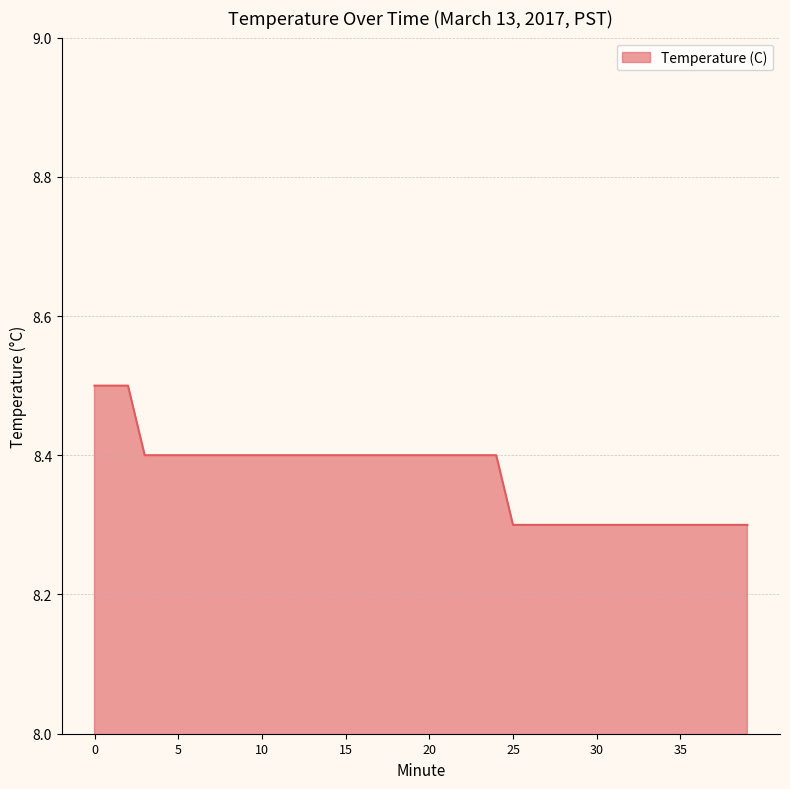

What is the smallest value displayed?

8.3